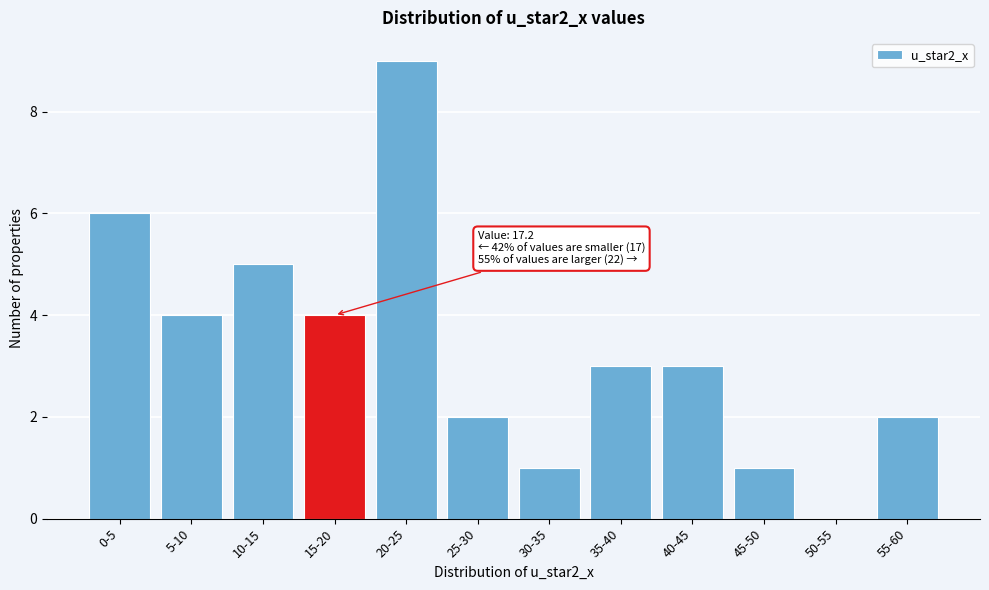

Reading left to right, transcribe all the data shown in this chart.

0-5=6	5-10=4	10-15=5	15-20=4	20-25=9	25-30=2	30-35=1	35-40=3	40-45=3	45-50=1	50-55=0	55-60=2